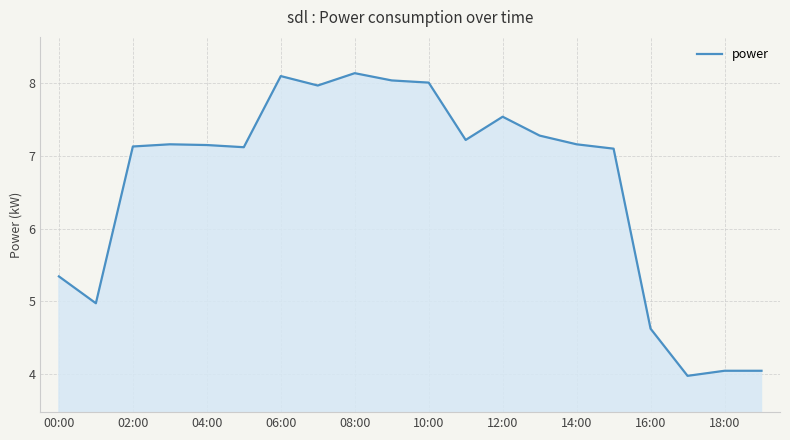

What is the difference between the maximum and minimum values?

4.2